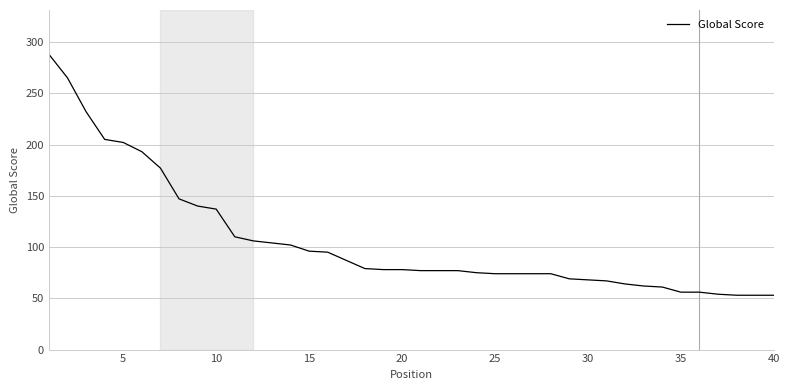

What is the minimum value shown in the chart?

53